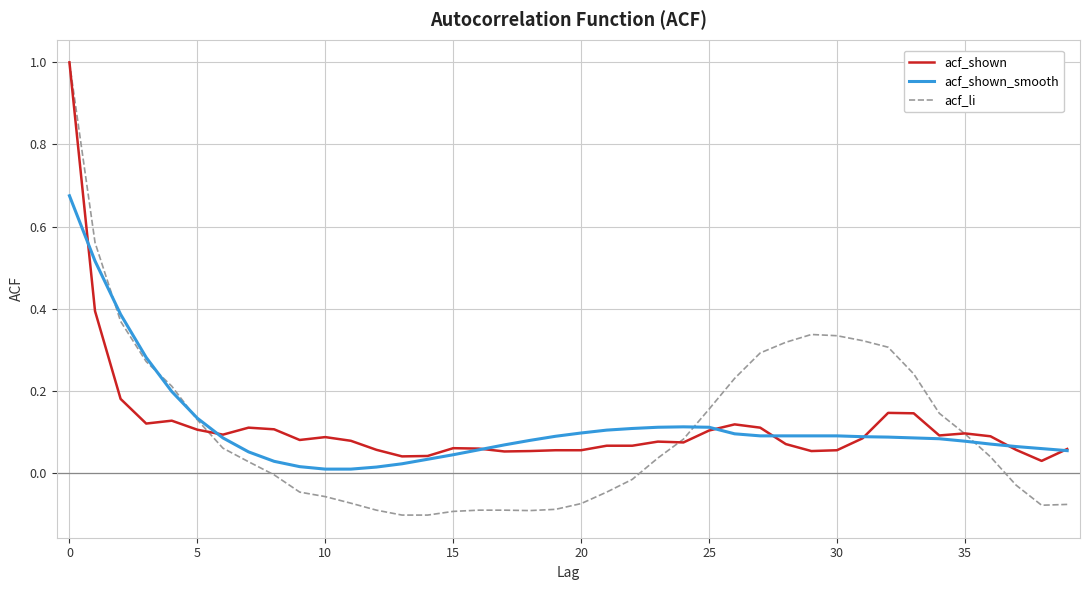

True or false: acf_shown_smooth and acf_shown intersect in this chart.

True